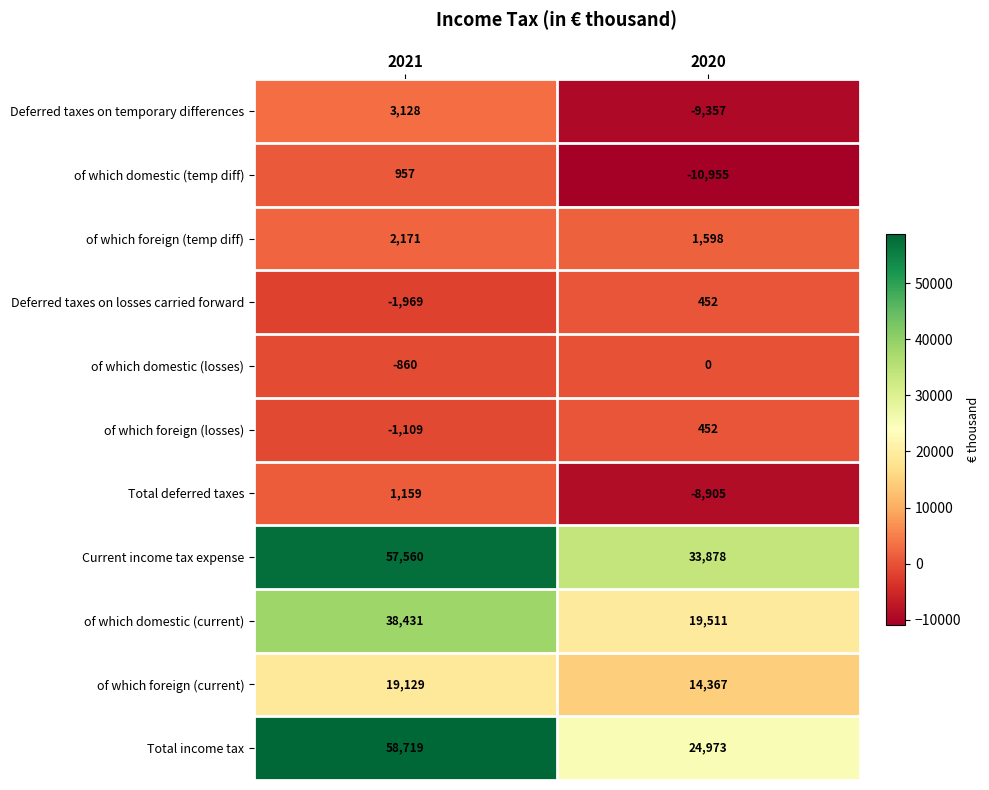

What is the sum of all Deferred taxes on losses carried forward values?

-1517